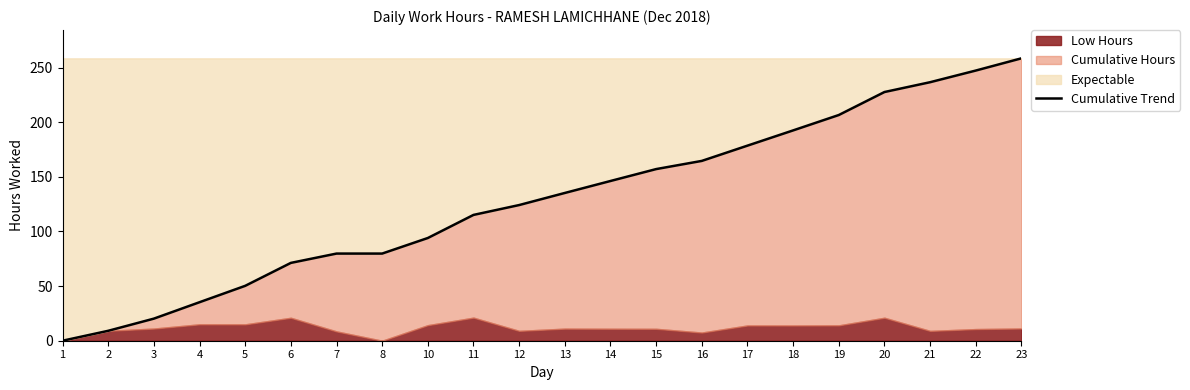

List the labels in order of value, largest first.

23, 22, 21, 20, 19, 18, 17, 16, 15, 14, 13, 12, 11, 10, 7, 8, 6, 5, 4, 3, 2, 1